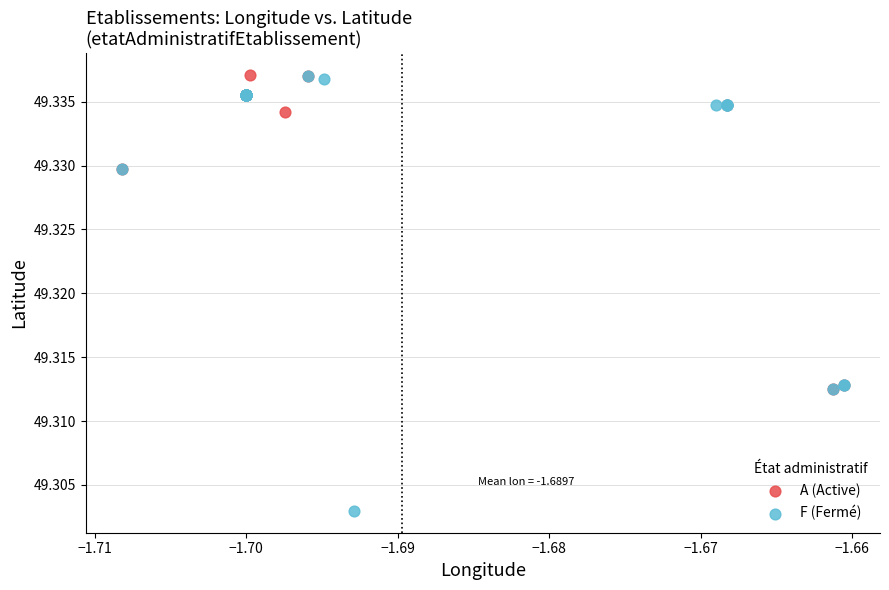

Which series reaches the minimum Y coordinate?

F (Fermé)